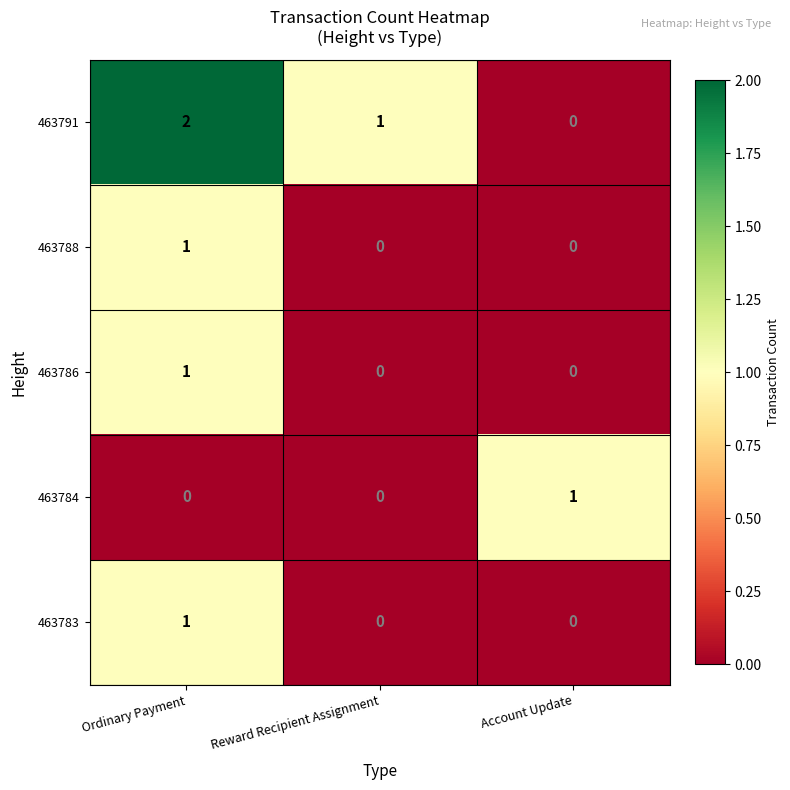

Which series changed the most between Ordinary Payment and Account Update?

463791